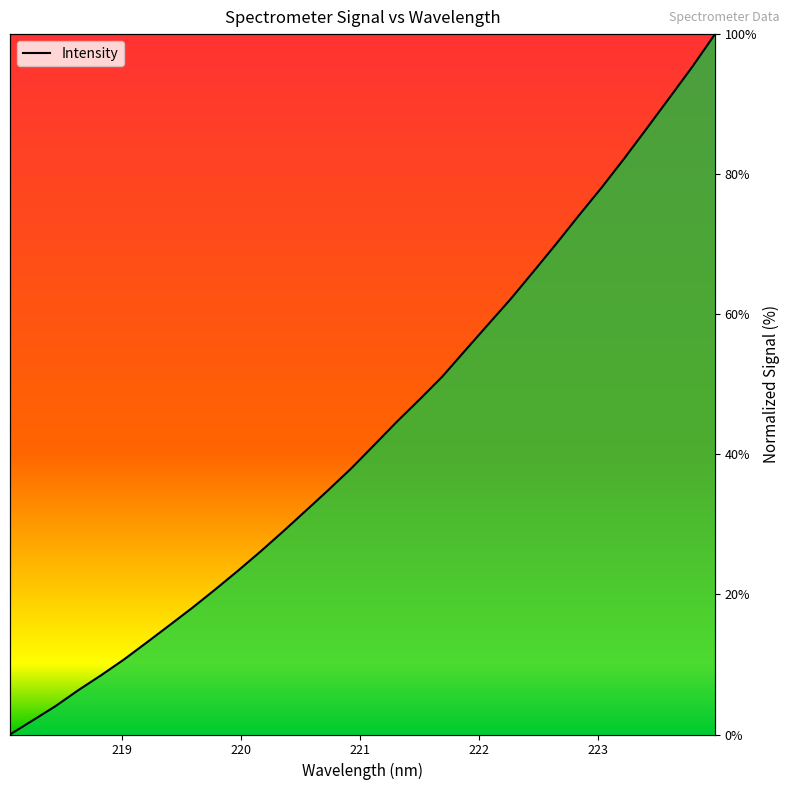

True or false: there are more than 1 points higher than both neighbors.

False